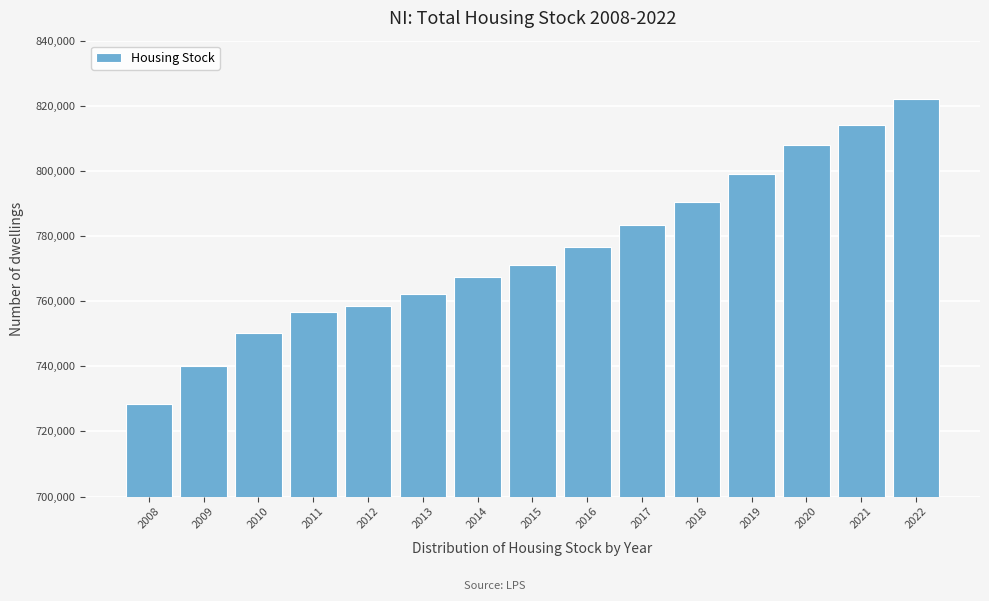

Reading left to right, list all the values displayed in this chart.

2008=728341	2009=740098	2010=750349	2011=756647	2012=758520	2013=762345	2014=767378	2015=771133	2016=776526	2017=783272	2018=790328	2019=798971	2020=807812	2021=814210	2022=822083